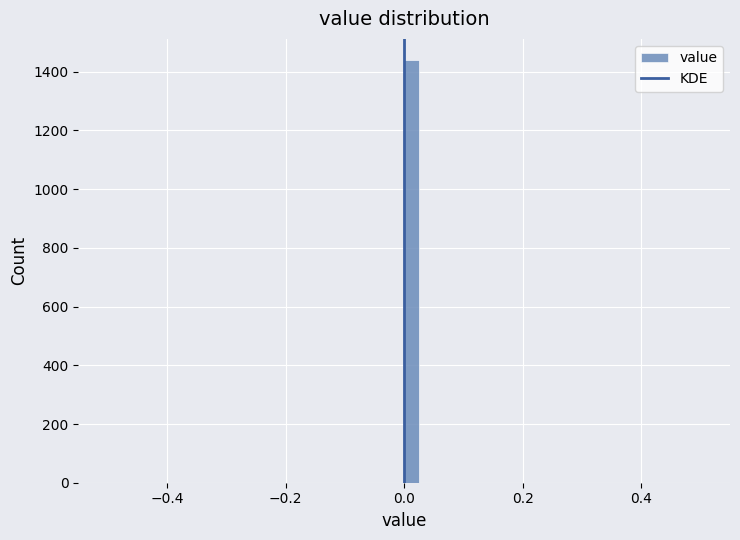

Read against the x-axis, roughly where is the centre of the tallest bar?

0.02